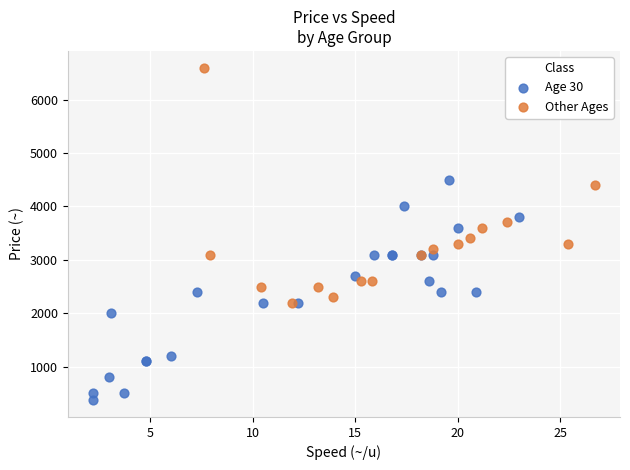

What are all the series names shown in the legend?

Age 30, Other Ages